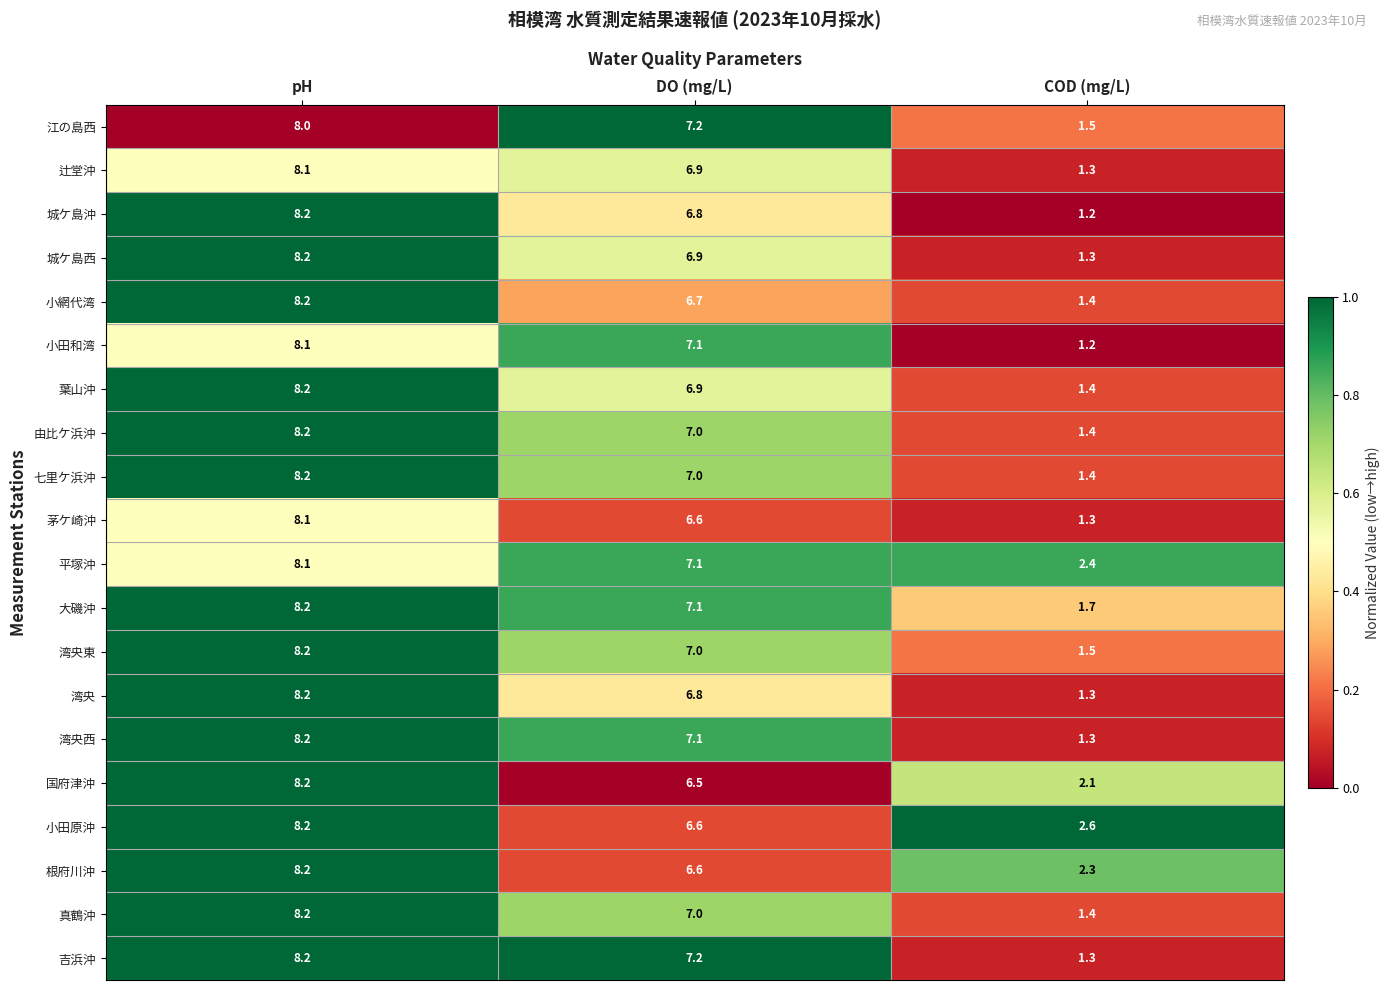

How many series are shown in this chart?

20